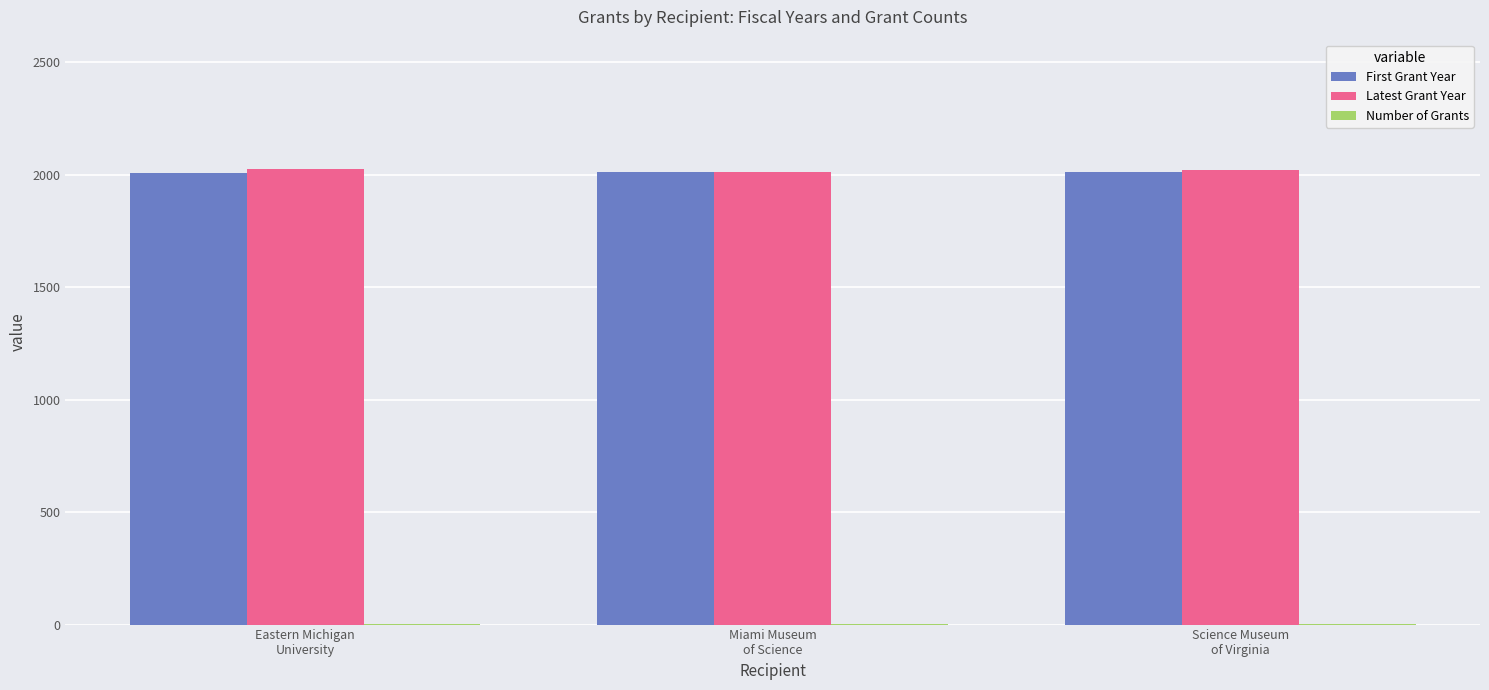

How many categories are shown in the chart?

3